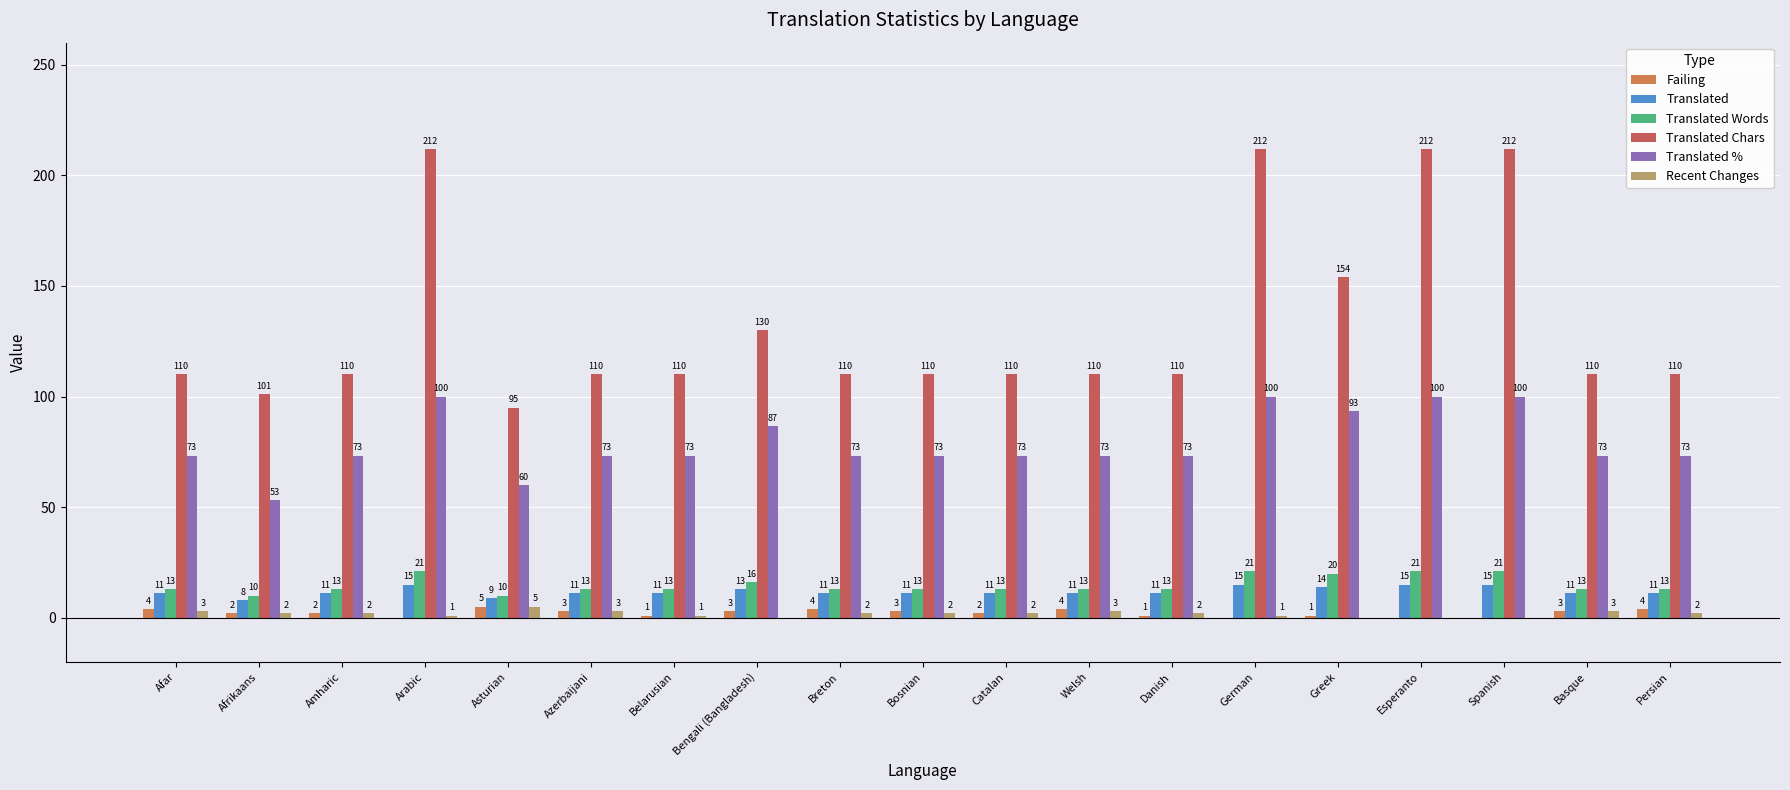

At which category is the sum across all series the highest?

Arabic